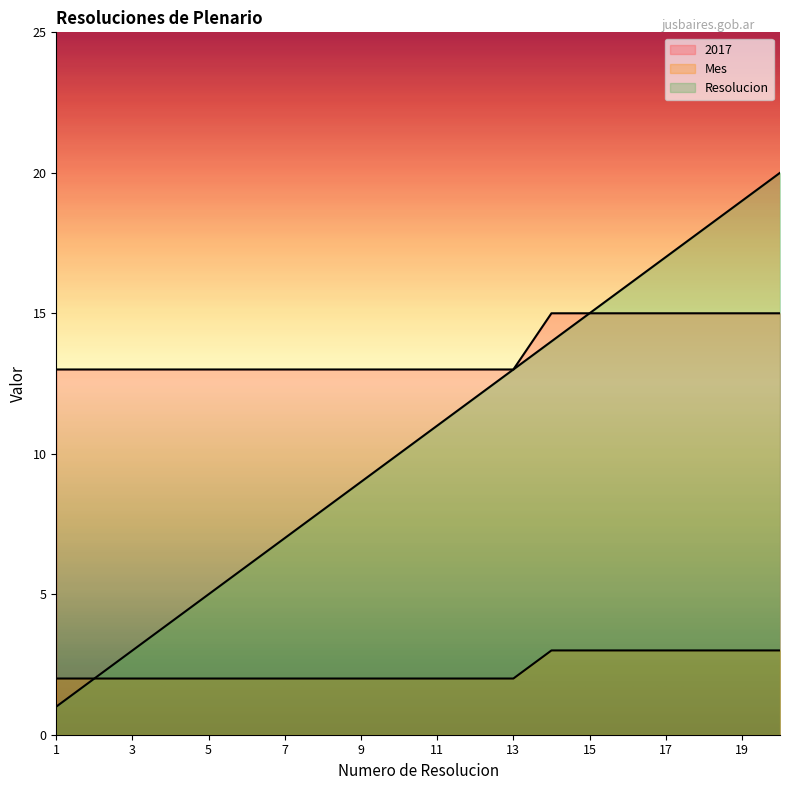

What are all the series names shown in the legend?

2017, Mes, Resolucion